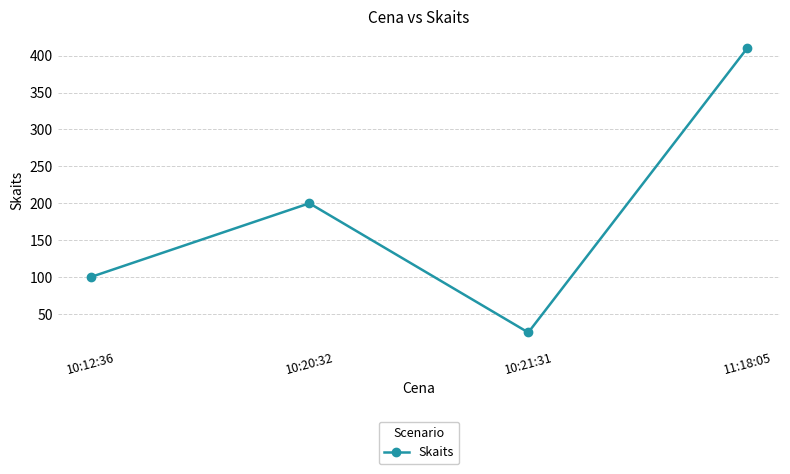

At which category does the data reach its first local valley?

10:21:31